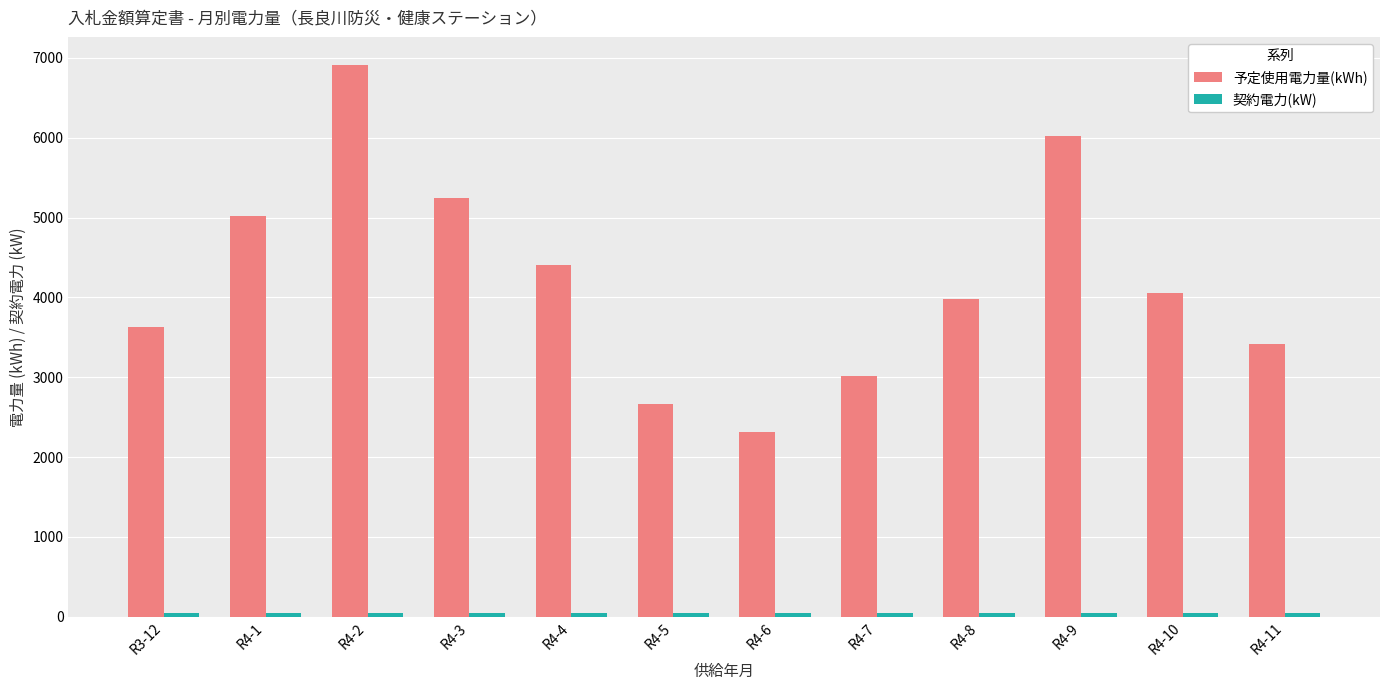

How many bars are there in each group?

2